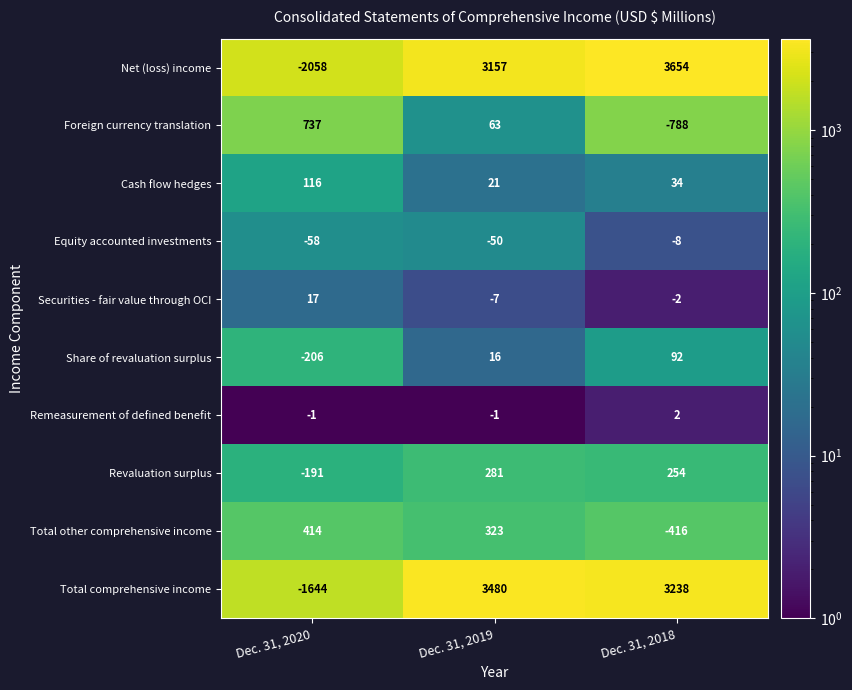

Which series has the largest range (max minus min)?

Net (loss) income